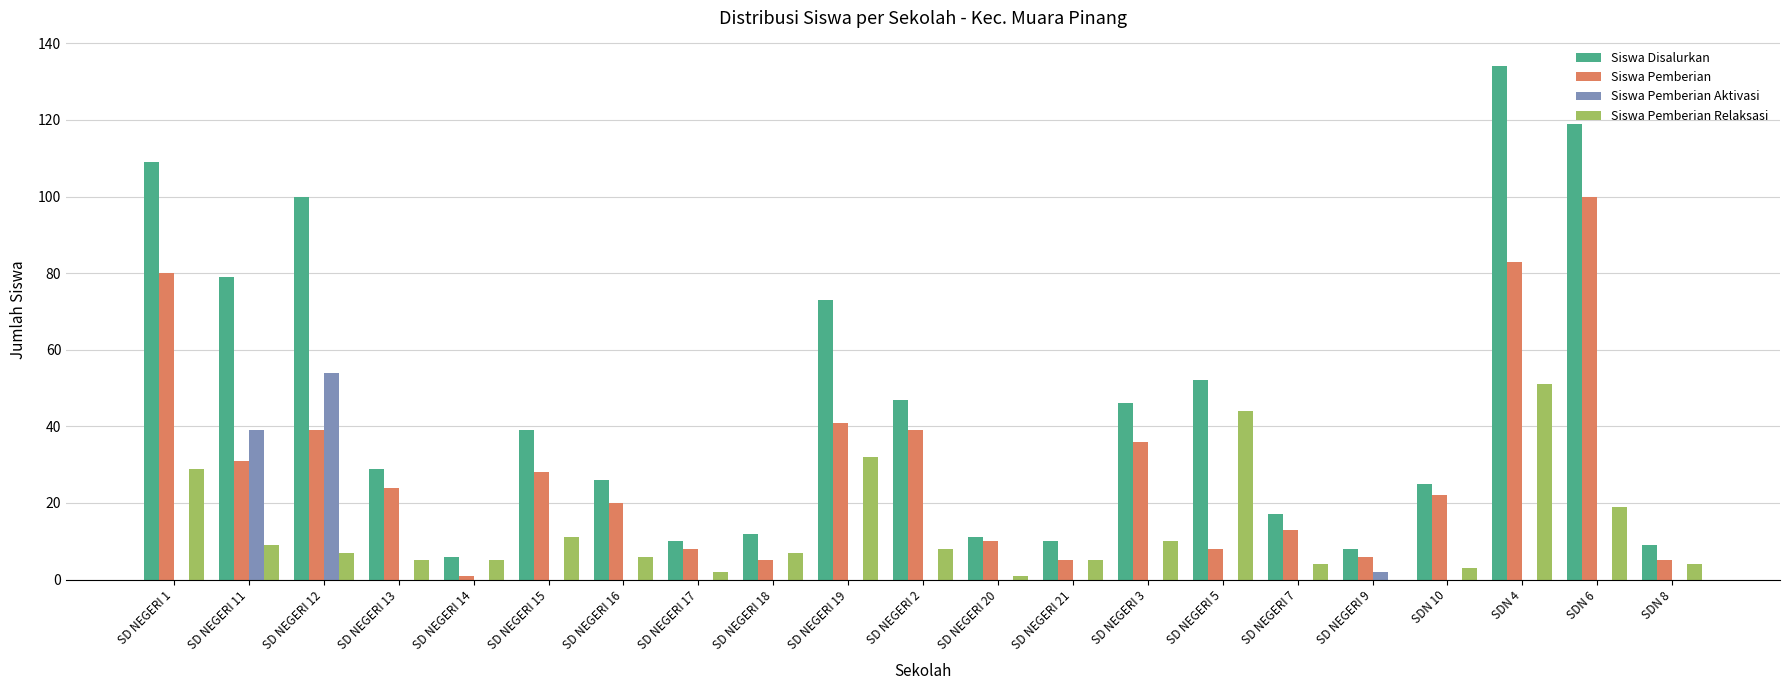

What is the sum of all Siswa Pemberian values?

604